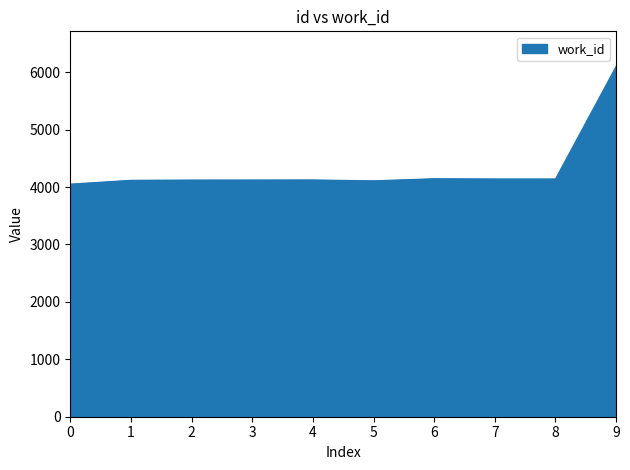

What is the difference between the maximum and minimum values?

2051